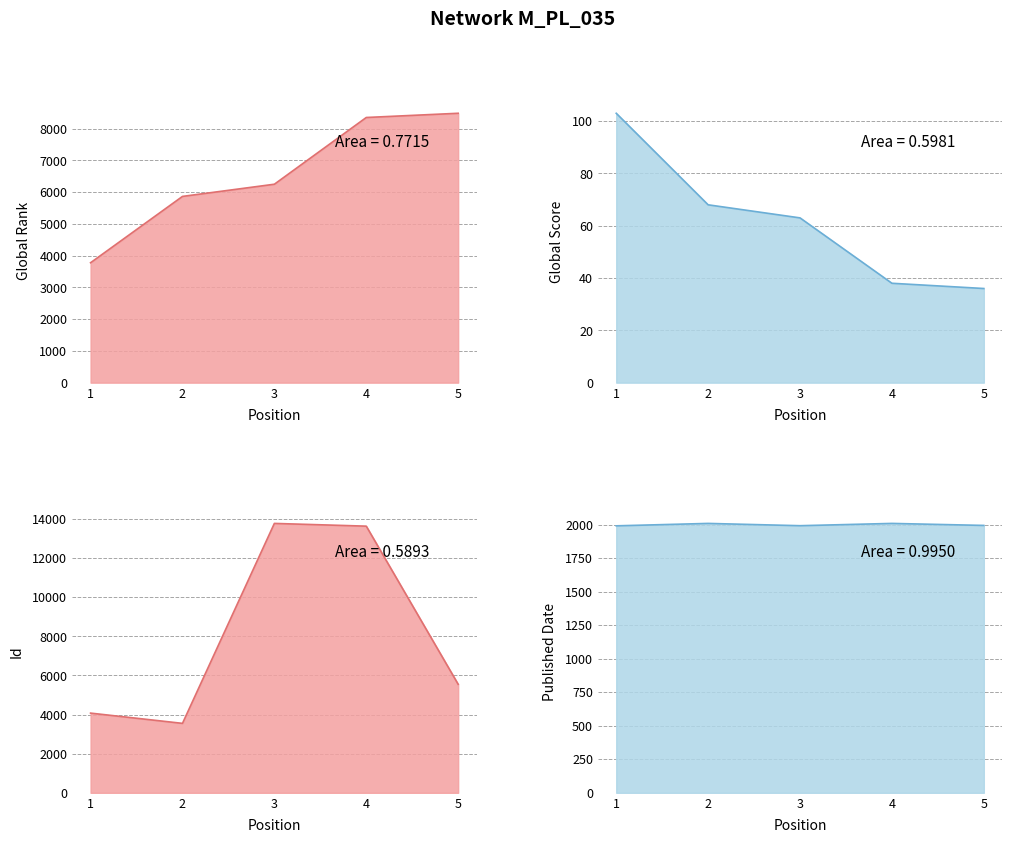

Reading left to right, what are all the values shown in this chart?

Global Rank: 3778	5867	6251	8353	8486
Global Score: 103	68	63	38	36
Id: 4074	3550	13772	13632	5548
Published Date: 1992	2010	1993	2010	1995